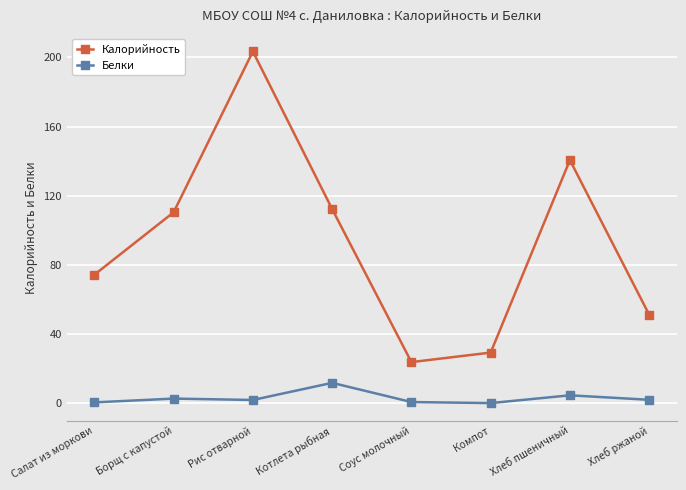

True or false: Белки has more than 1 points higher than both neighbors.

True